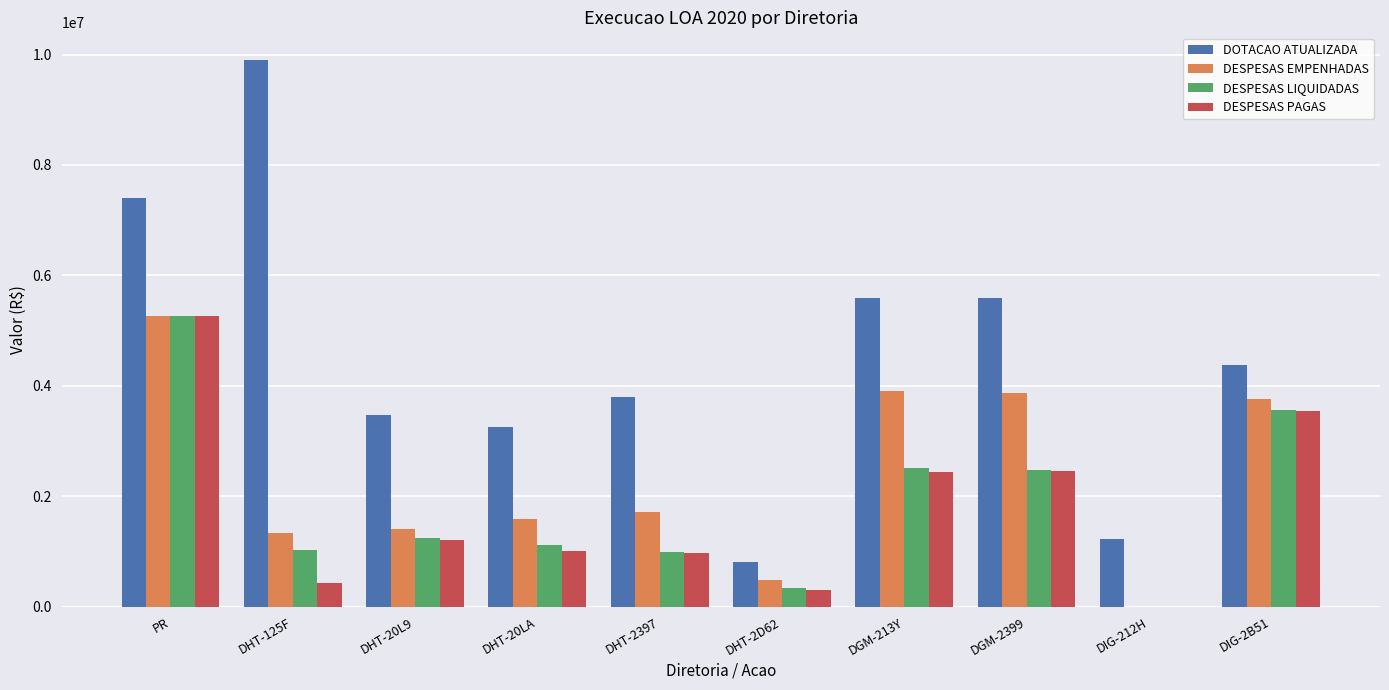

The value of DOTACAO ATUALIZADA at DHT-20L9 is 3478315.0. True or false?

True